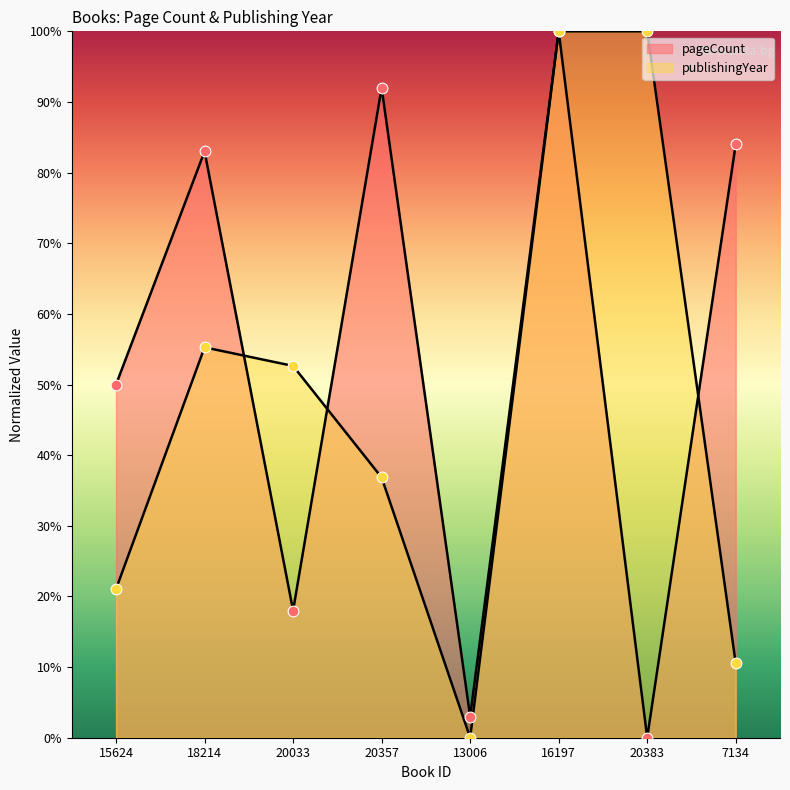

At how many categories does at least one series exceed 98?

2